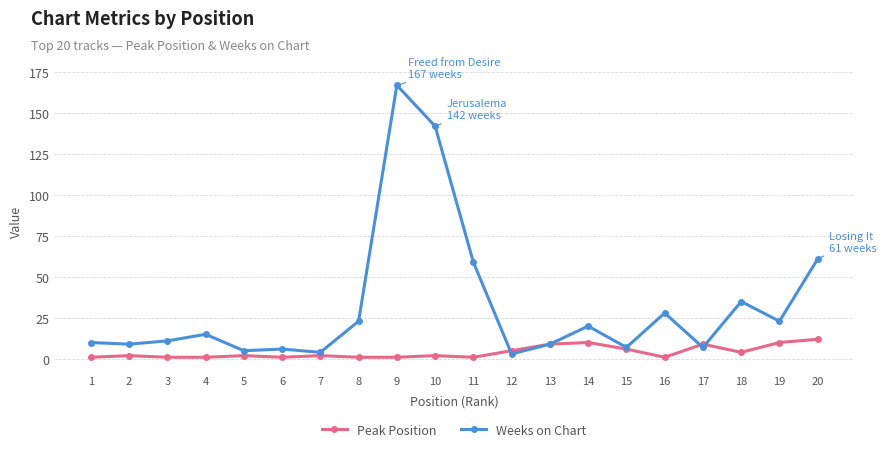

True or false: Weeks on Chart and Peak Position cross at least once.

True